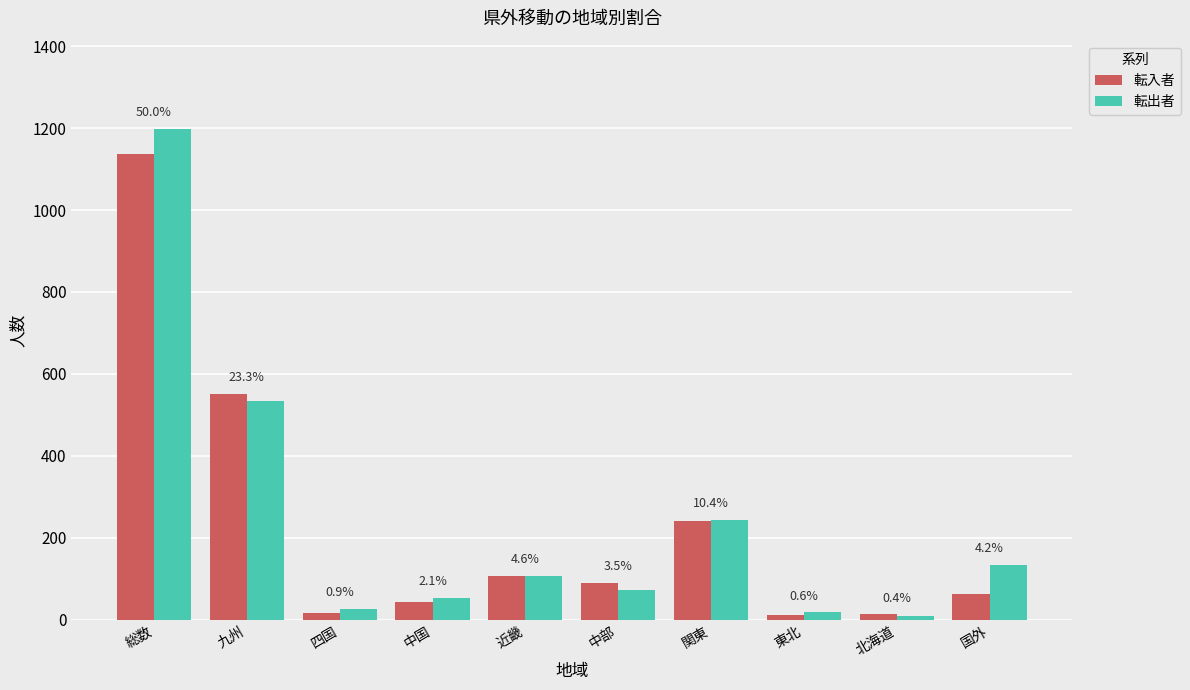

What is the smallest value displayed?

8